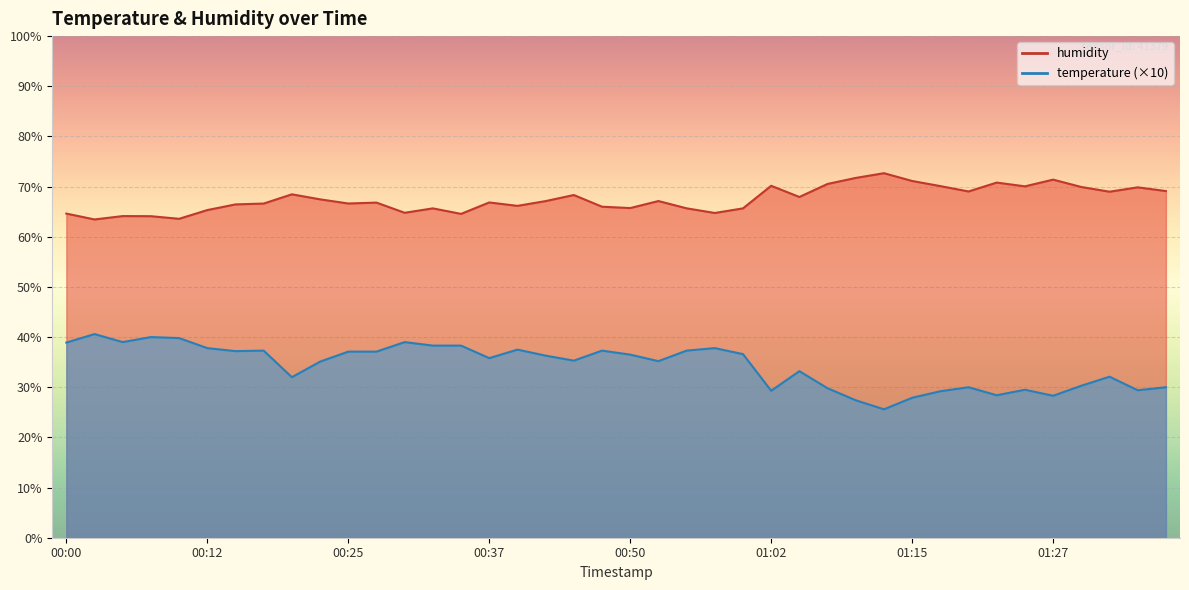

How many values in the temperature series exceed 36?

20